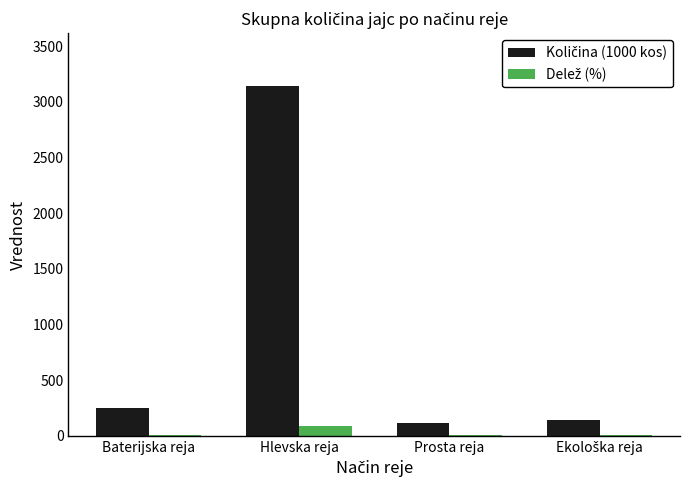

At which category is the sum across all series the highest?

Hlevska reja